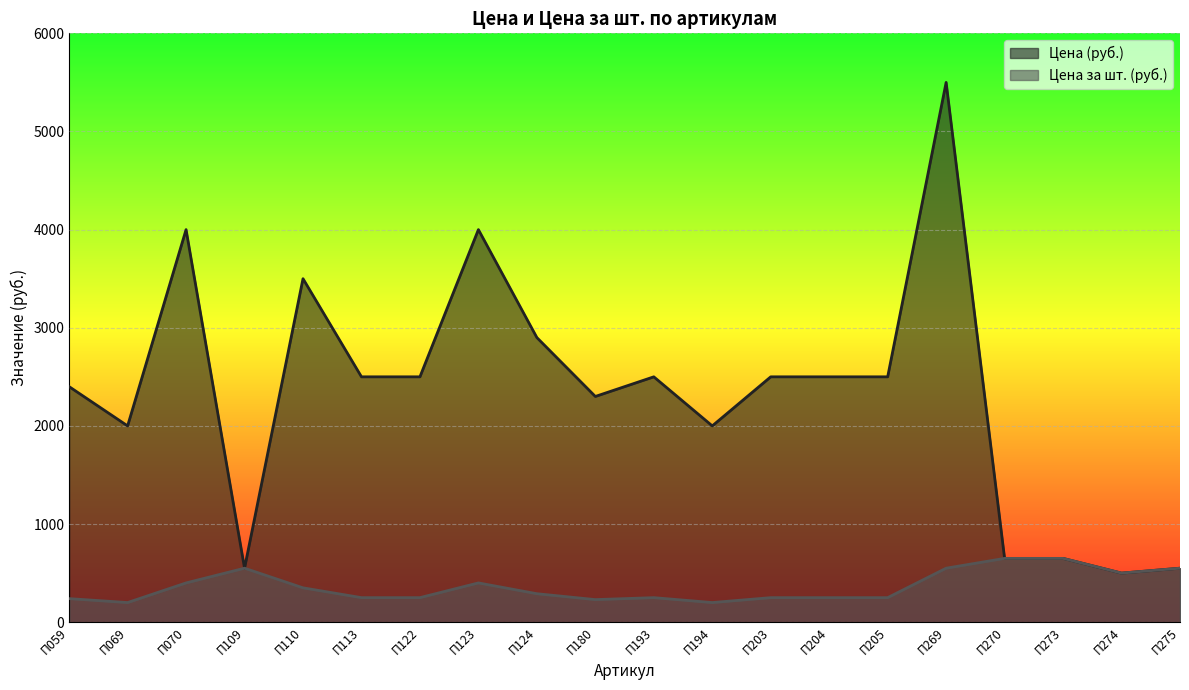

True or false: Цена за шт. (руб.) and Цена (руб.) intersect in this chart.

False